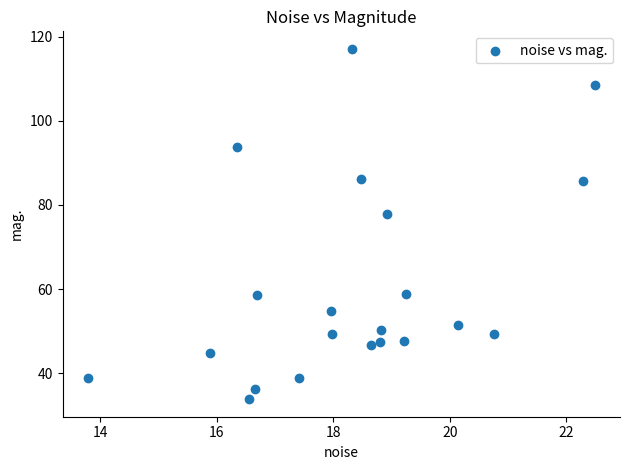

What Y value in the scatter plot is closest to 75?

77.8